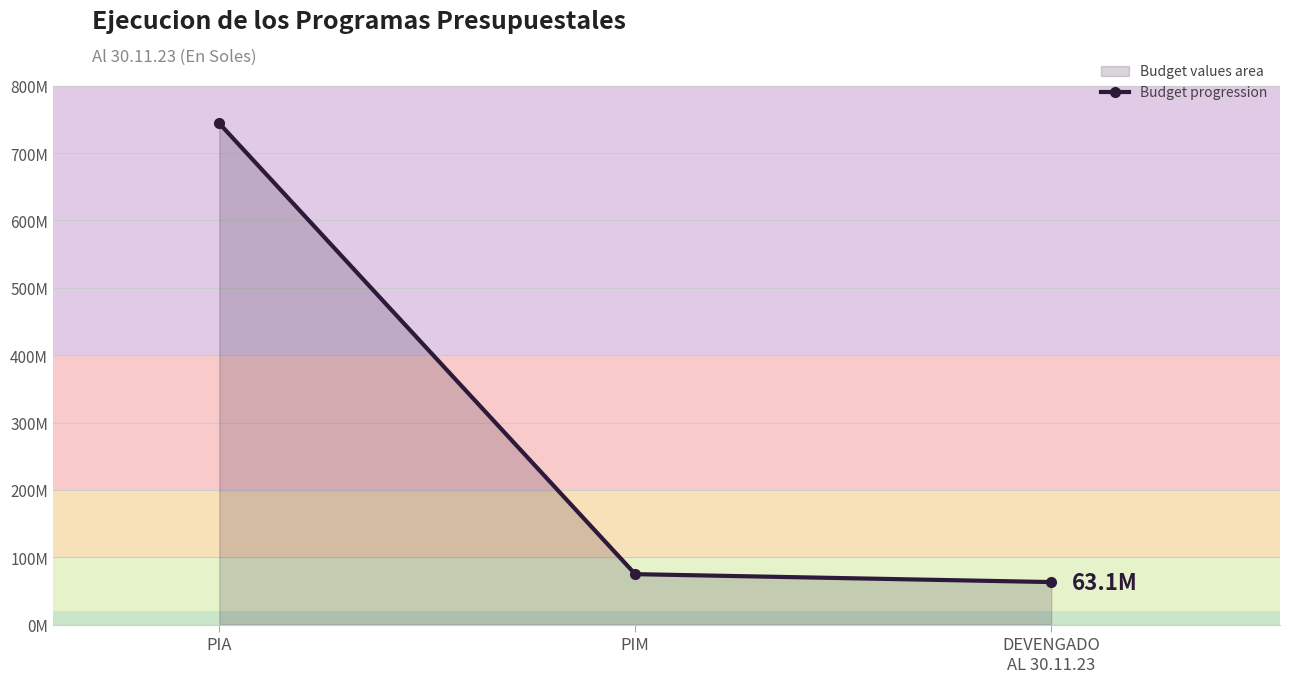

Count the number of data series in this chart.

1